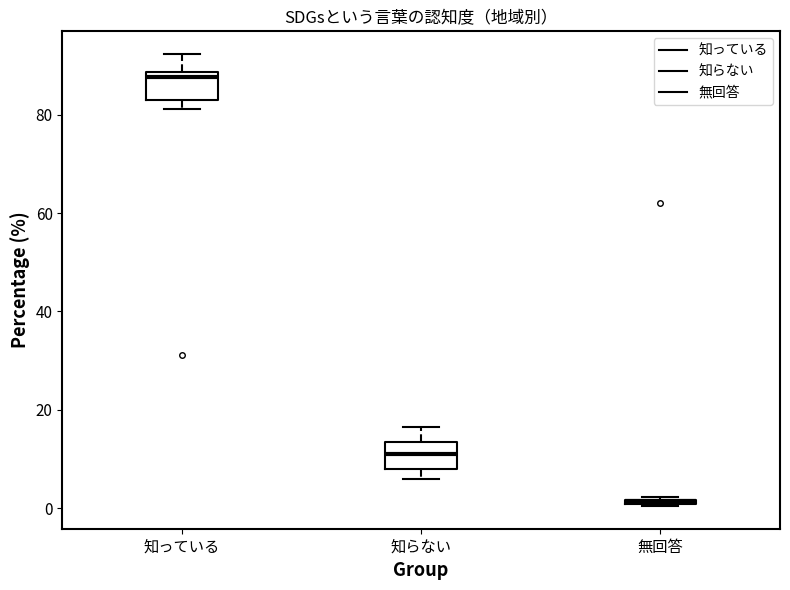

Where is the upper edge of the box for 知っている on the y-axis? The values are not printed on the chart, so give them approximately, as read against the axis.

88